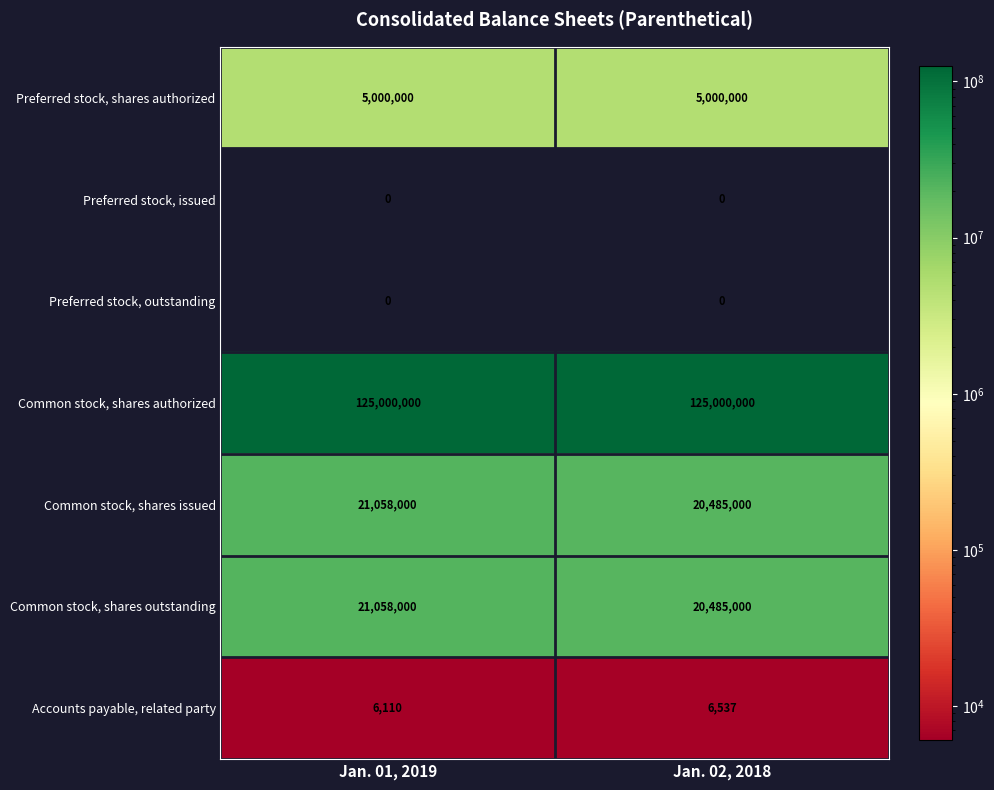

What is the spread (max minus min) of values at Jan. 02, 2018?

125000000